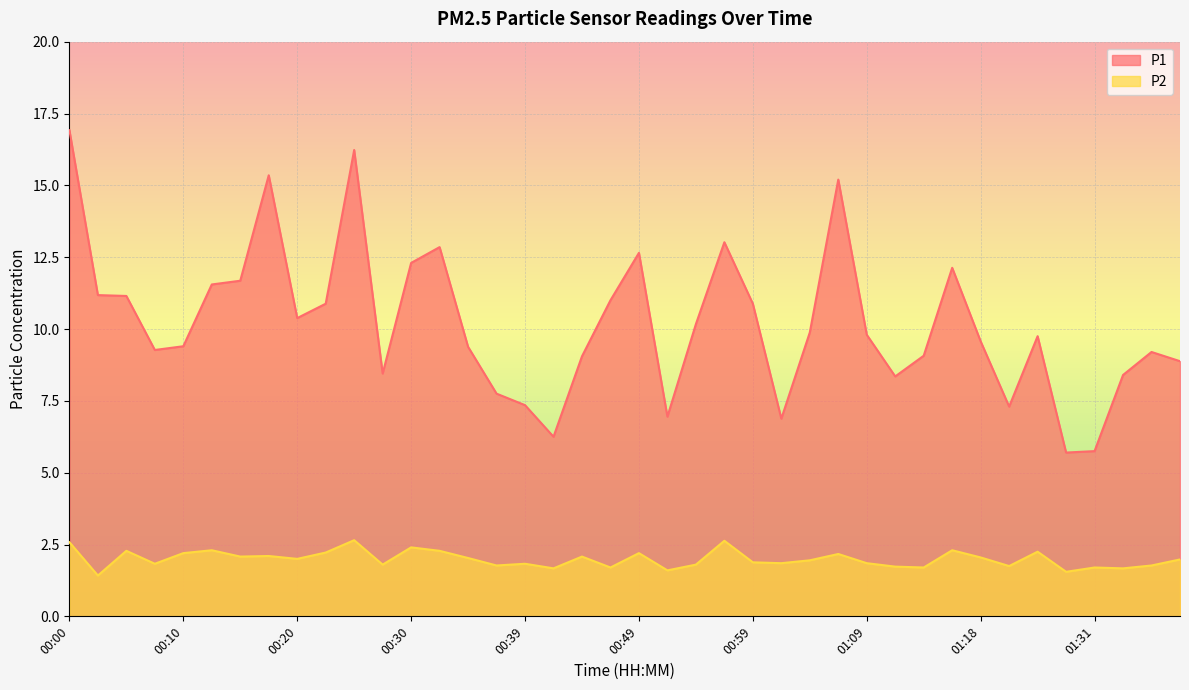

True or false: P2 has more than 1 interior local peaks.

True